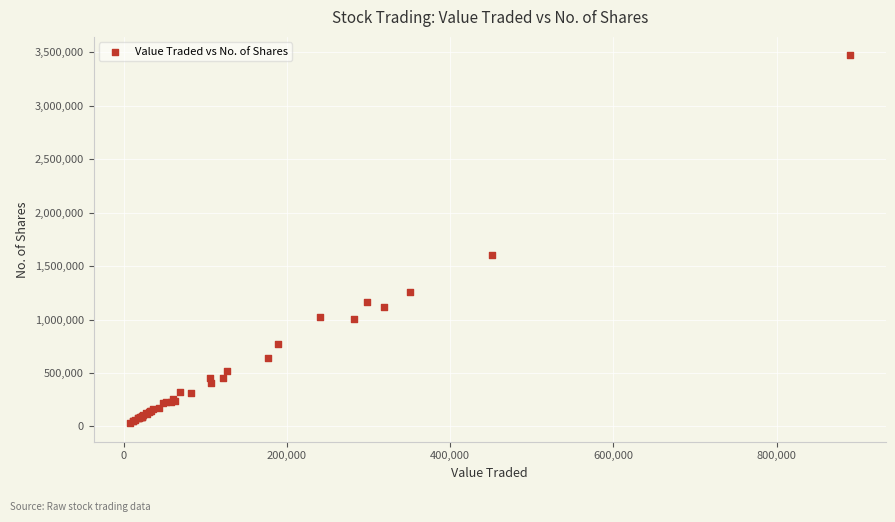

What Y value in the scatter plot is closest to 1751086?

1601902